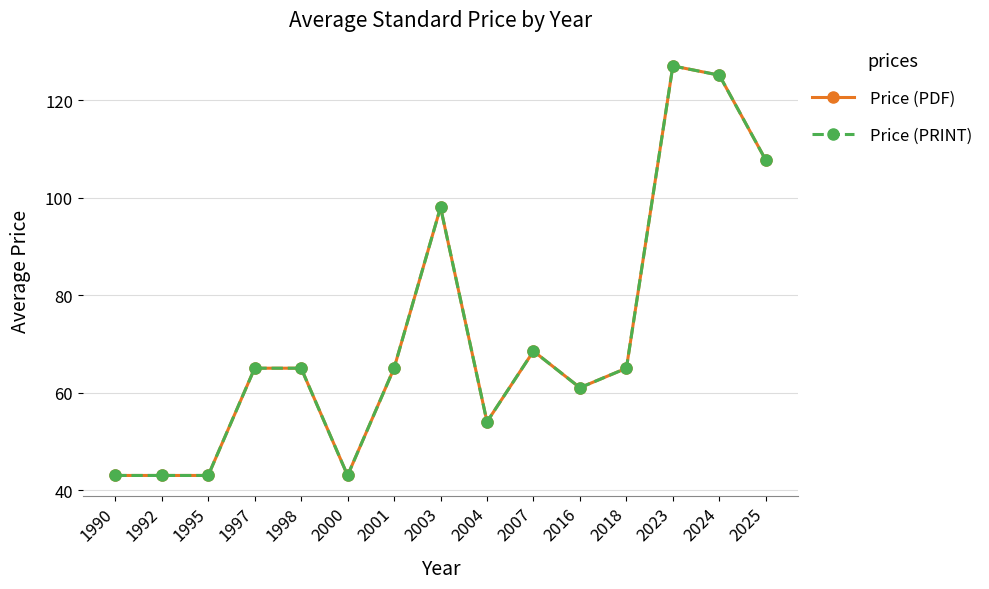

Reading left to right, transcribe all the data shown in this chart.

Price (PDF): 43.0	43.0	43.0	65.0	65.0	43.0	65.0	98.0	54.0	68.5	61.0	65.0	127.0	125.1	107.7
Price (PRINT): 43.0	43.0	43.0	65.0	65.0	43.0	65.0	98.0	54.0	68.5	61.0	65.0	127.0	125.1	107.7